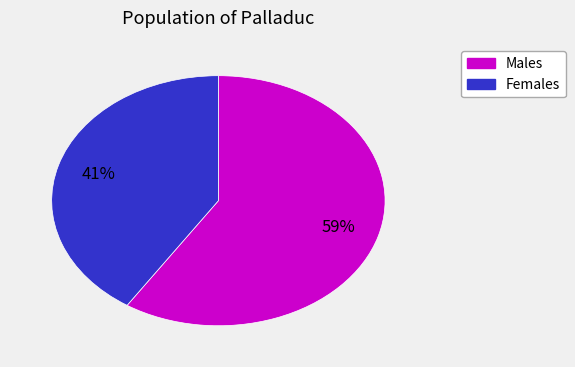

To the nearest percent, what is the difference between the largest and smallest slice percentages?

18%